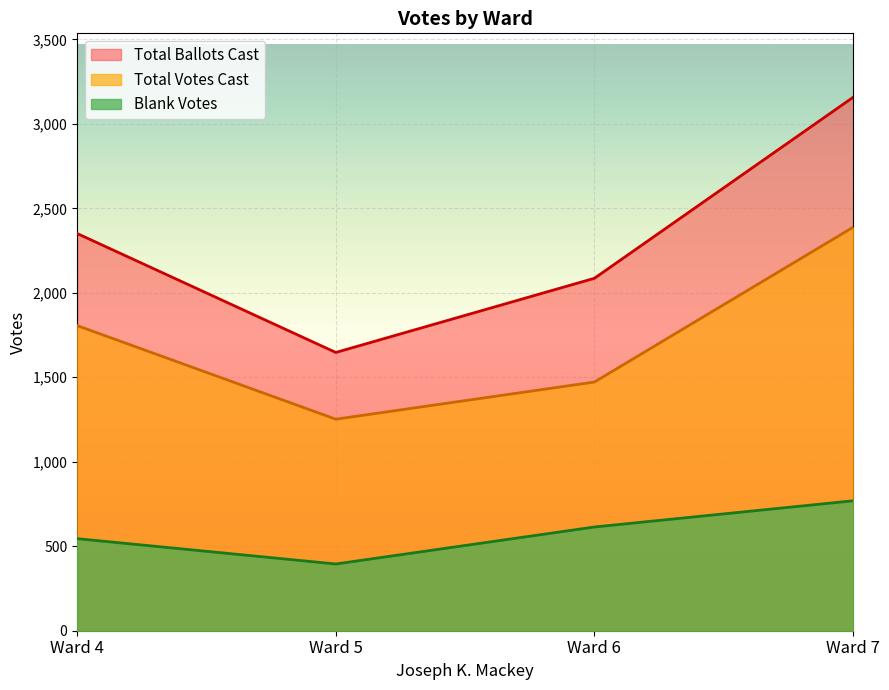

What is the smallest value displayed?

395